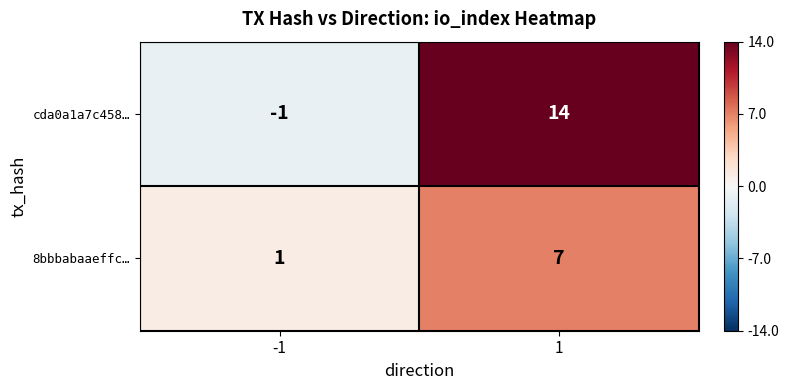

At how many categories does at least one series exceed 2?

1